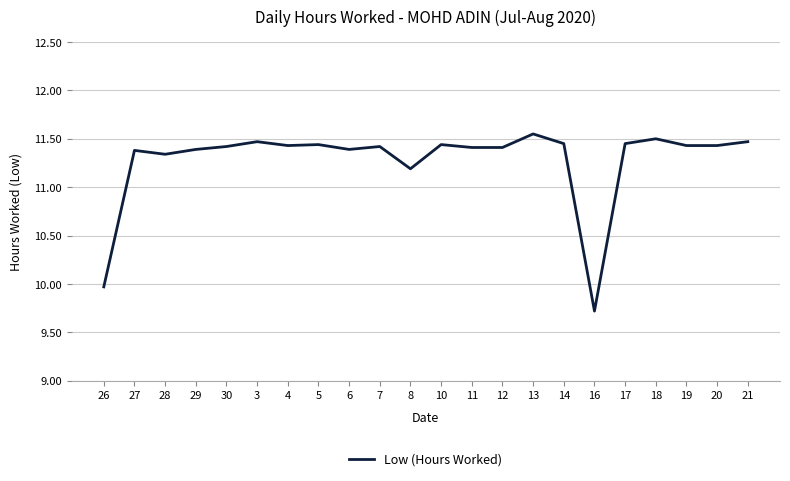

What is the difference between the values at 27 and 5?

0.1